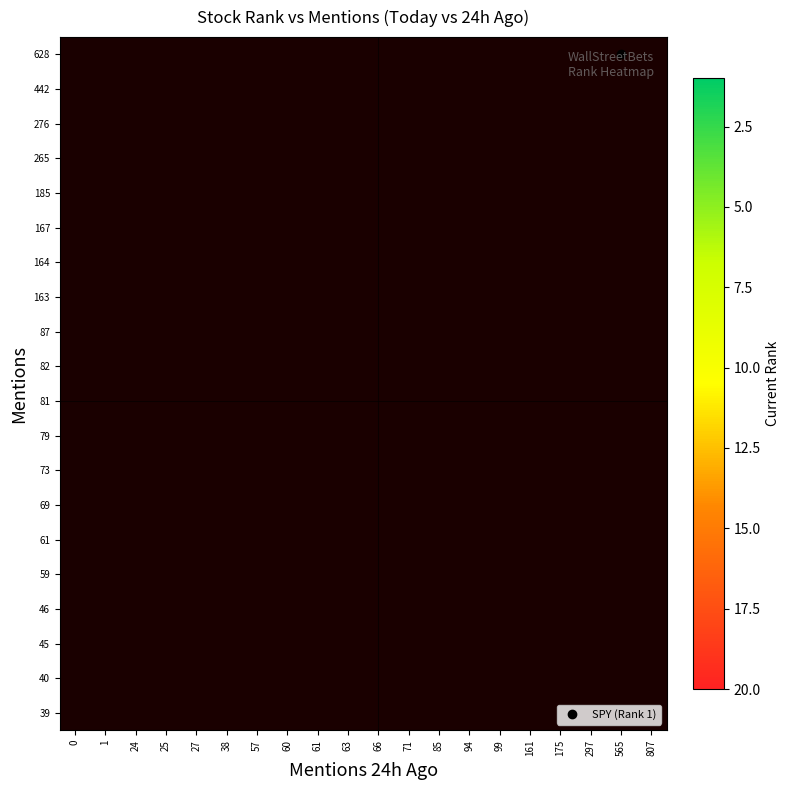

How many data points does each series have?

20